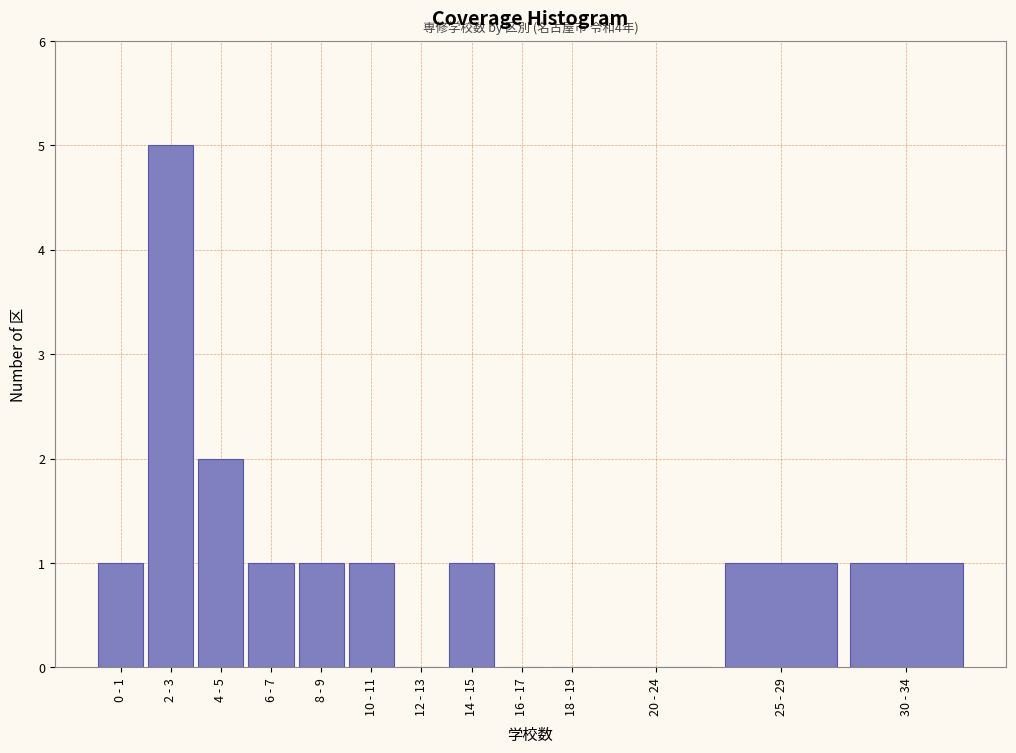

Reading right to left, extract all data points from this chart.

30 - 34=1	25 - 29=1	20 - 24=0	18 - 19=0	16 - 17=0	14 - 15=1	12 - 13=0	10 - 11=1	8 - 9=1	6 - 7=1	4 - 5=2	2 - 3=5	0 - 1=1